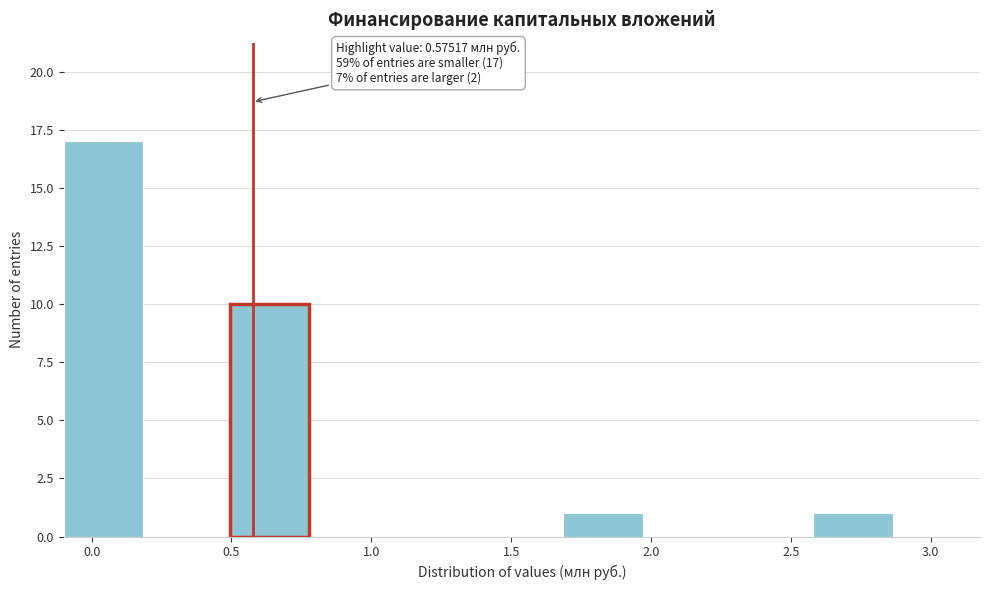

Which range on the x-axis has the tallest bar?

-0.1 to 0.2